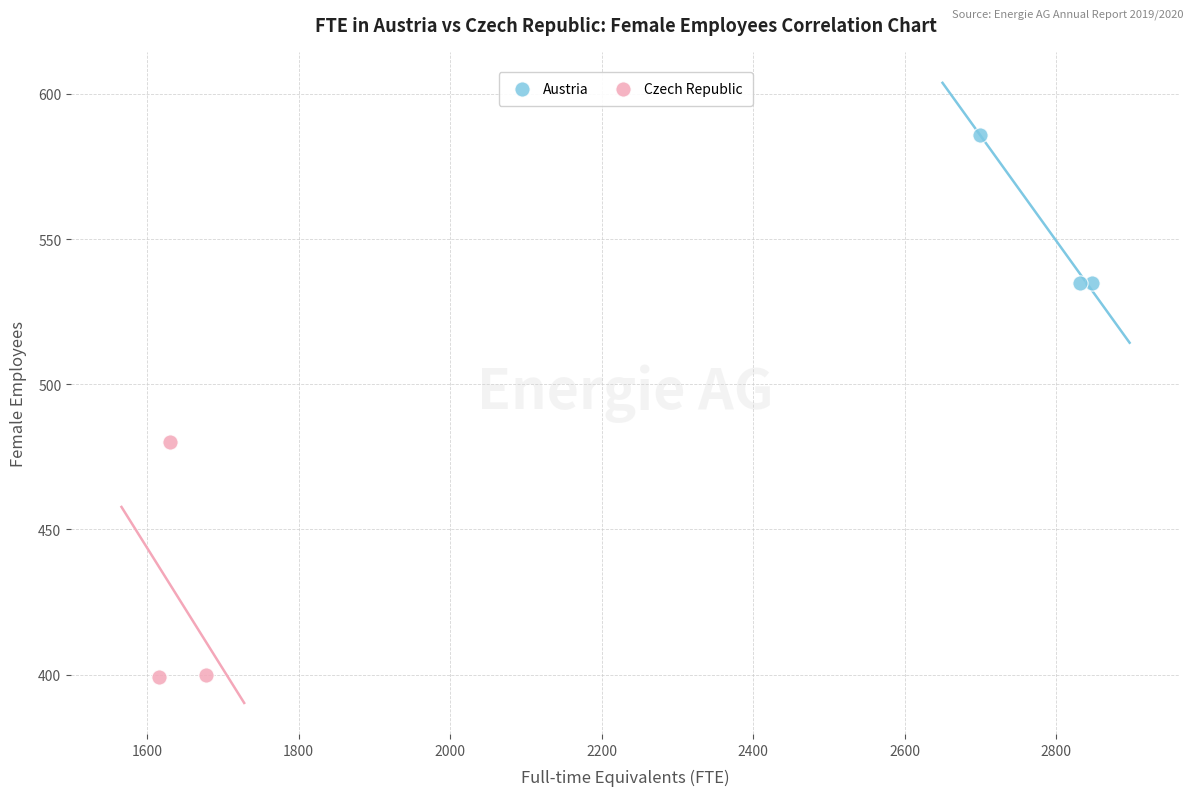

Which series reaches the minimum Y coordinate?

Czech Republic